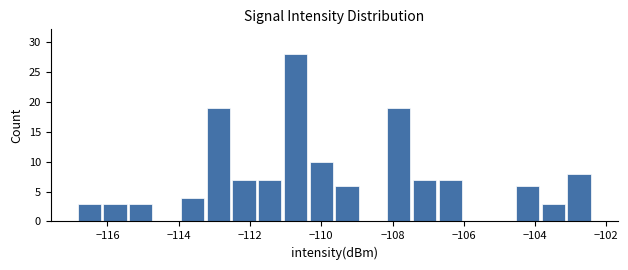

Around what value on the x-axis is the tallest bar? Give the approximate position of its centre, as read against the axis.

-110.8